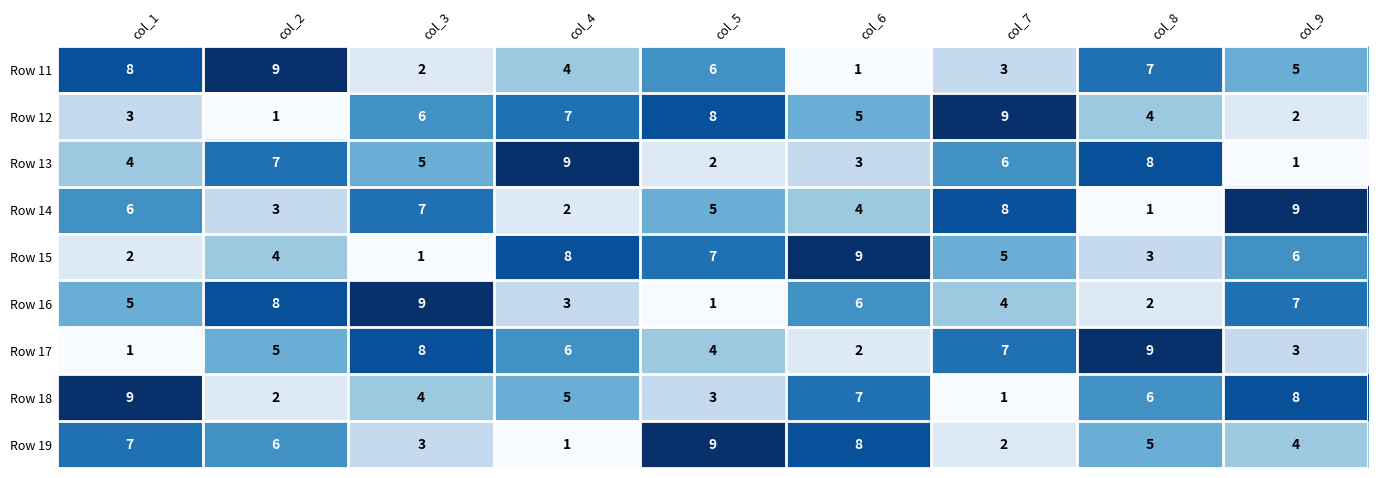

What is the sum of all Row 16 values?

45